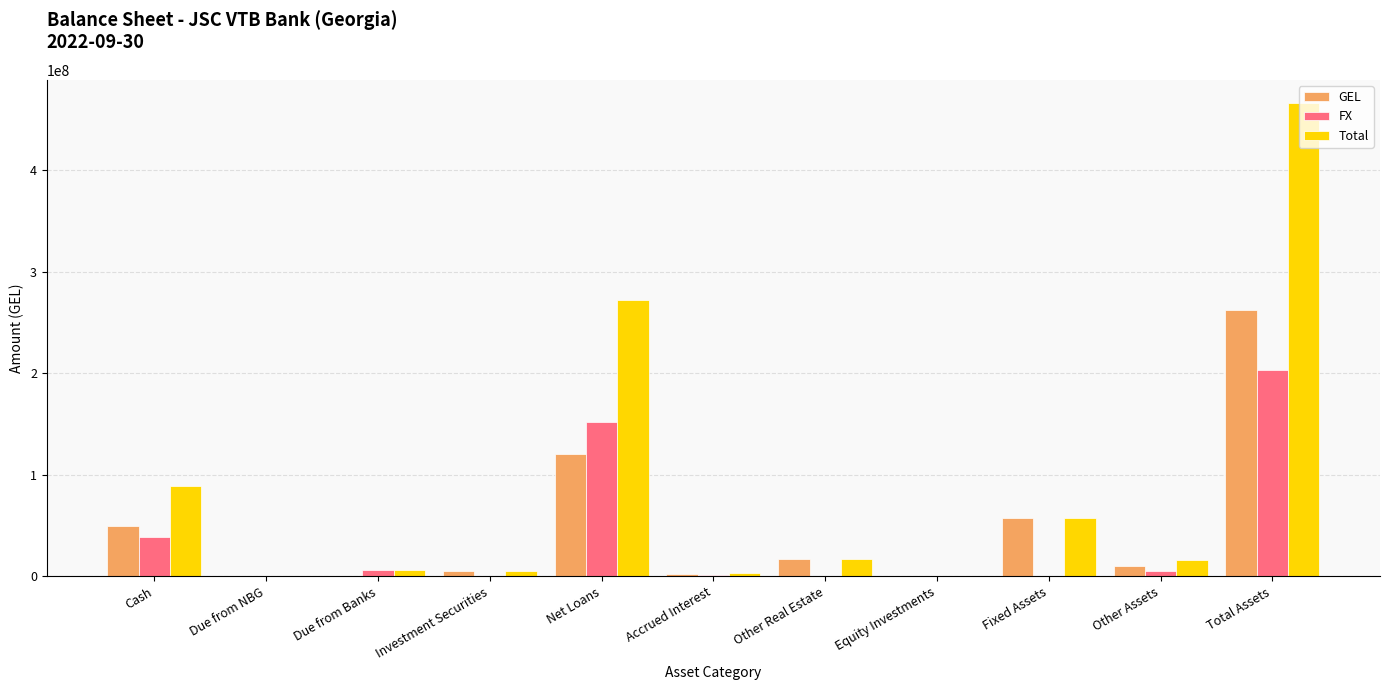

Which series has the widest spread of values?

Total